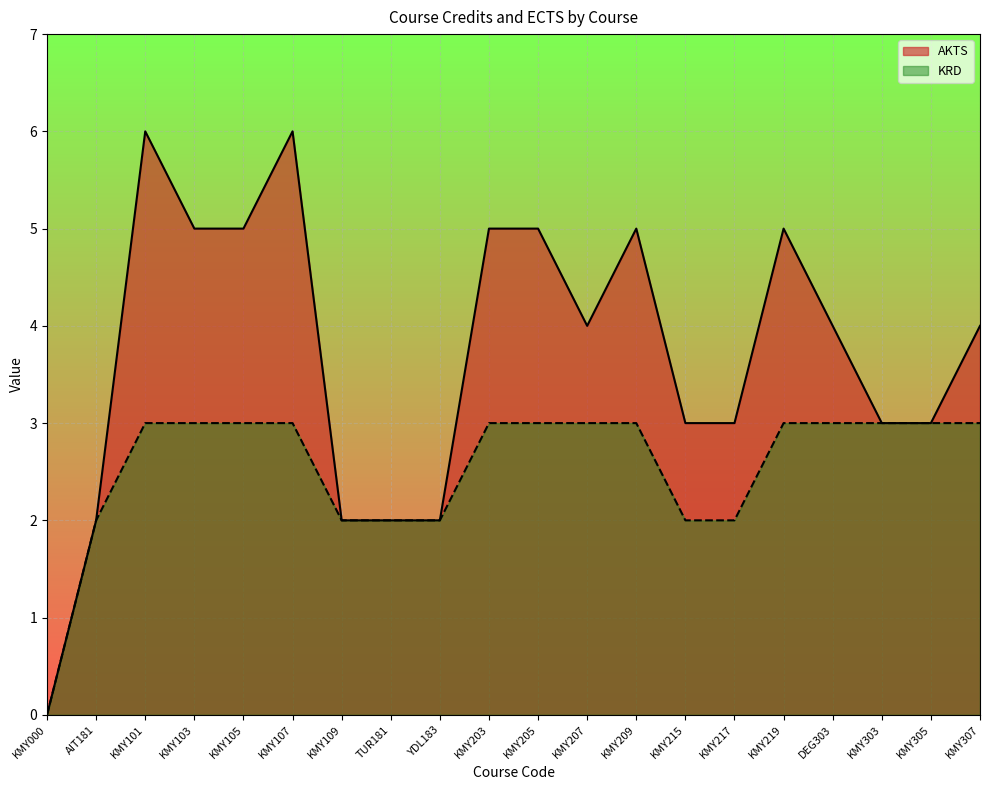

What is the sum of the AKTS values at KMY205 and KMY209?

10